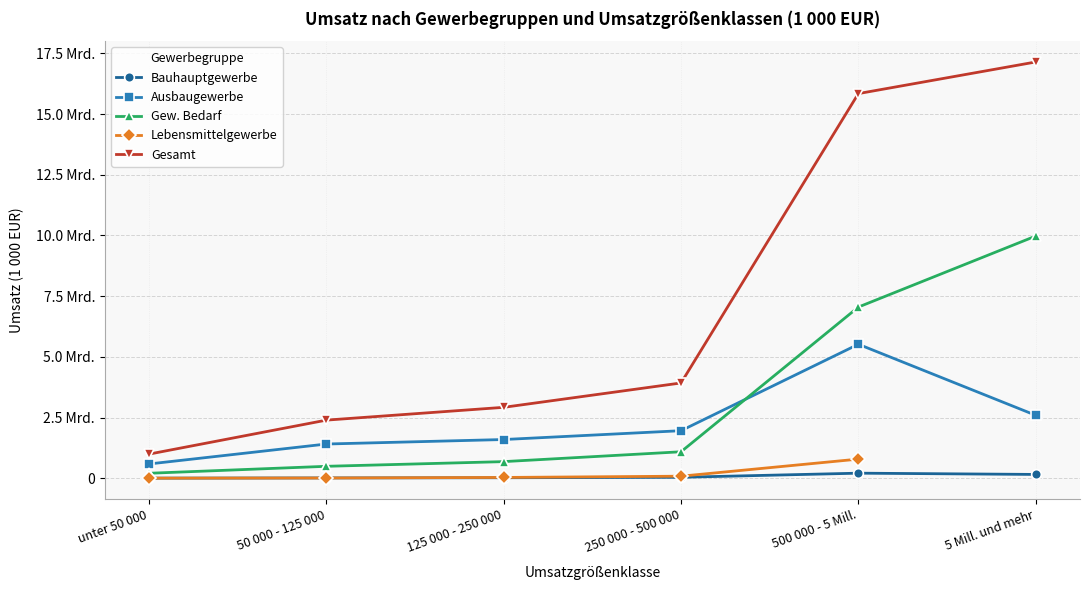

Does the chart have visible grid lines?

Yes